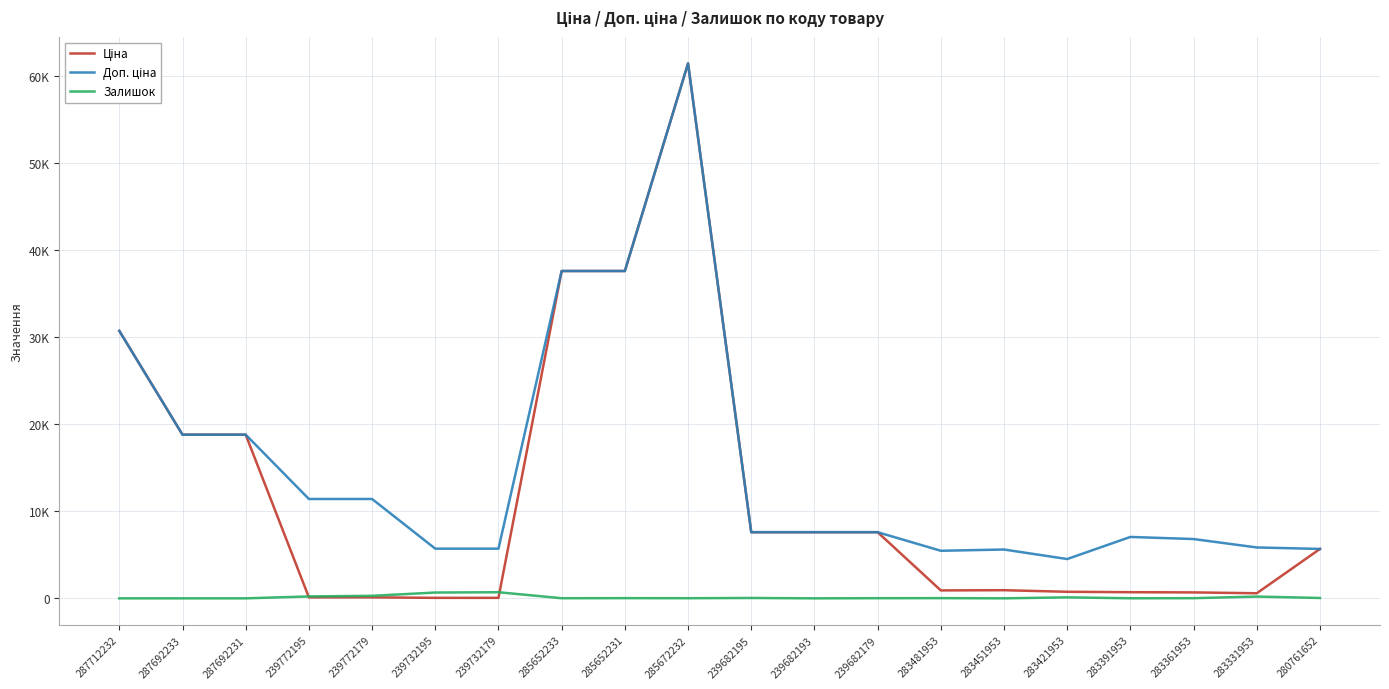

Does the chart display data point markers on the line(s)?

No